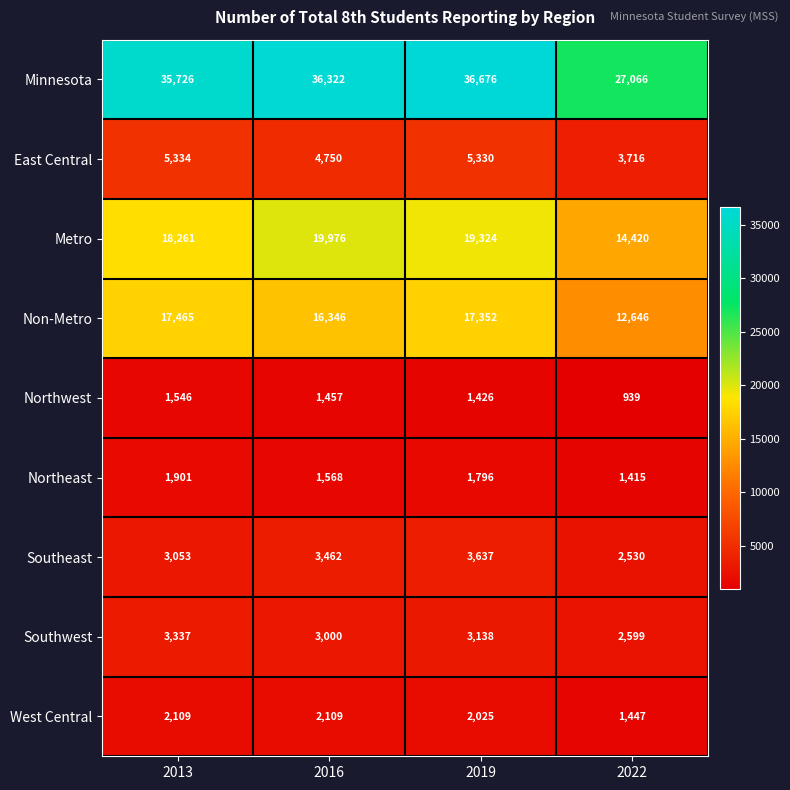

What value does the Metro series have at 2022?

14420